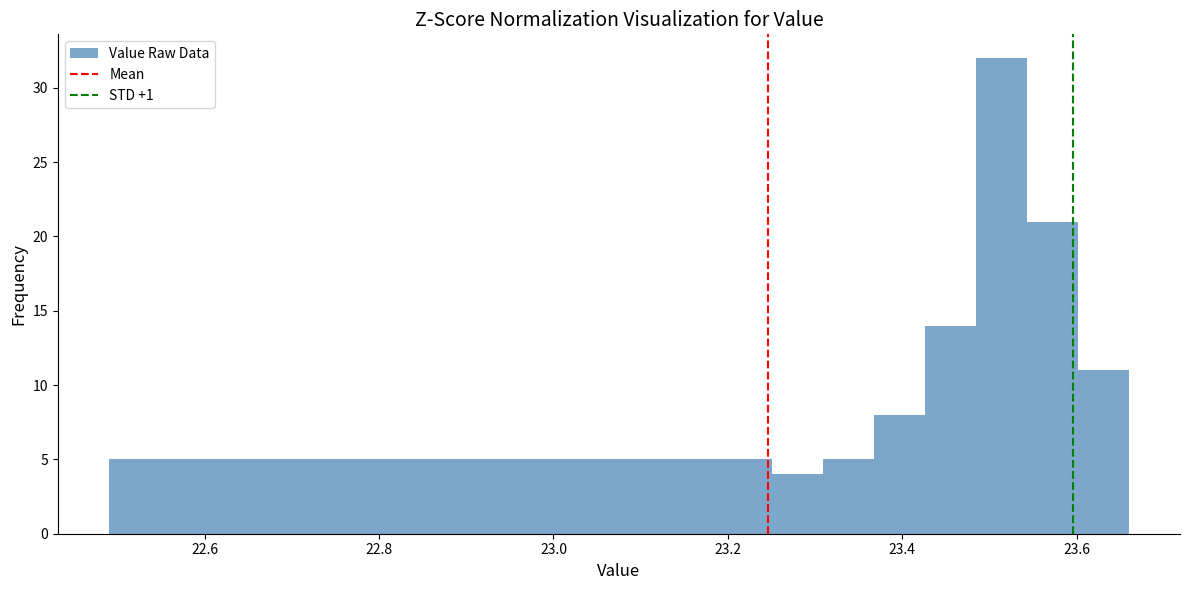

Around what value on the x-axis is the tallest bar? Give the approximate position of its centre, as read against the axis.

23.52